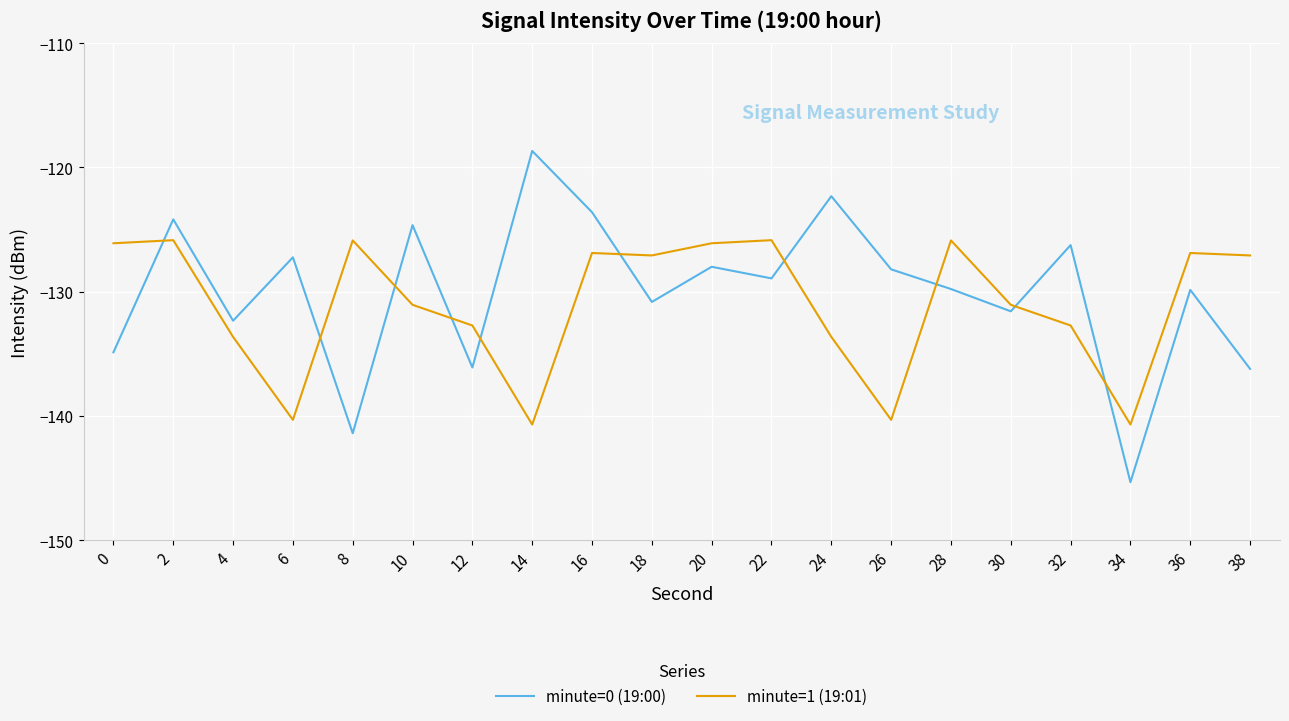

Which label corresponds to the largest value in the chart?

14